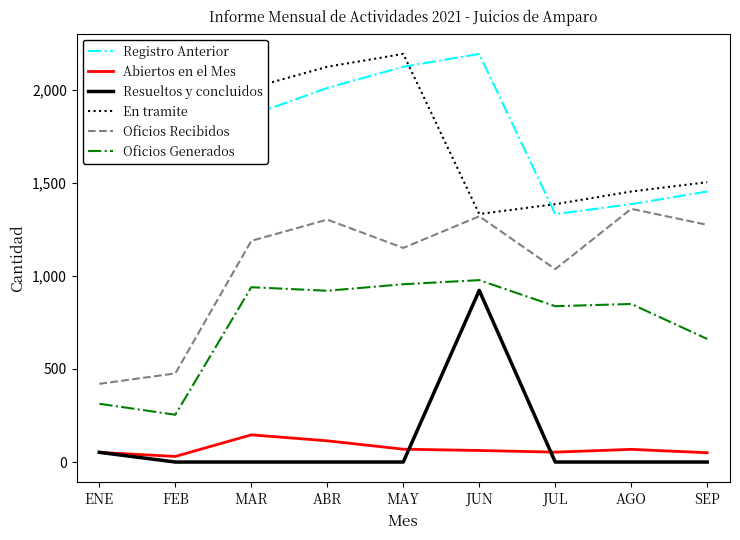

Which series changed the most between FEB and ABR?

Oficios Recibidos